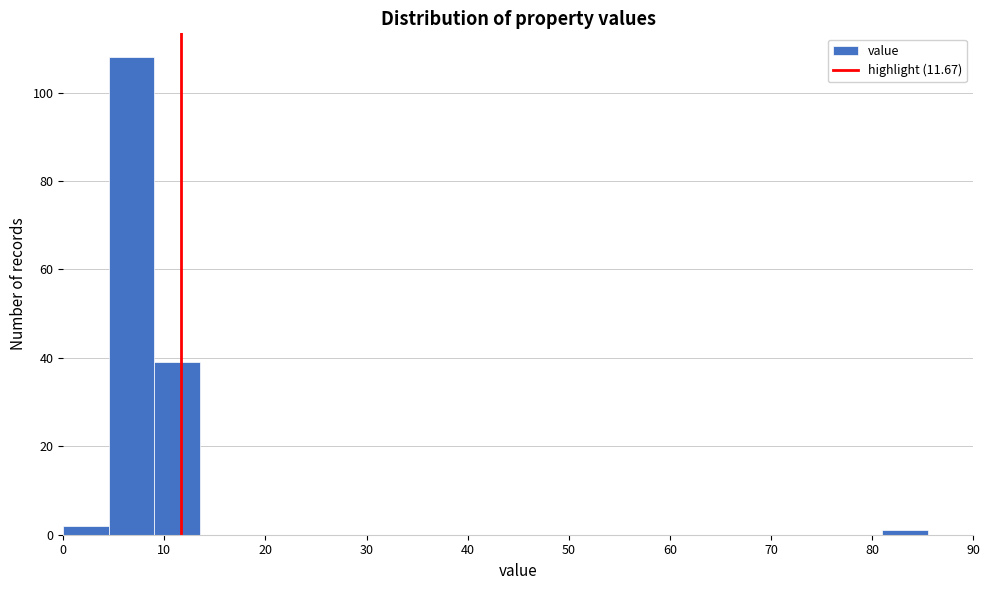

Which range on the x-axis has the tallest bar?

4.5 to 9.0